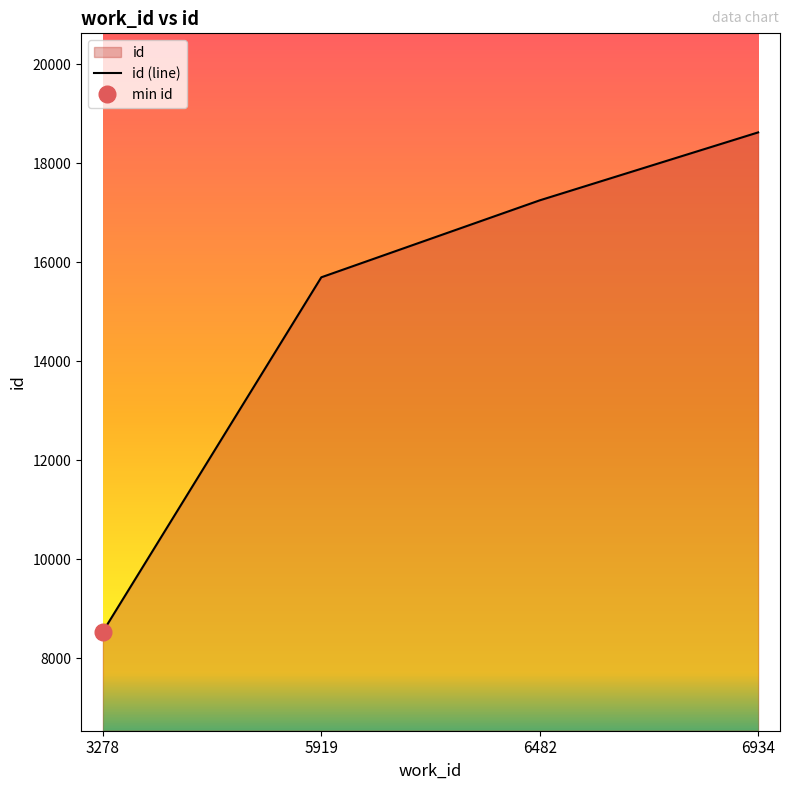

How many lines are shown in the chart?

1